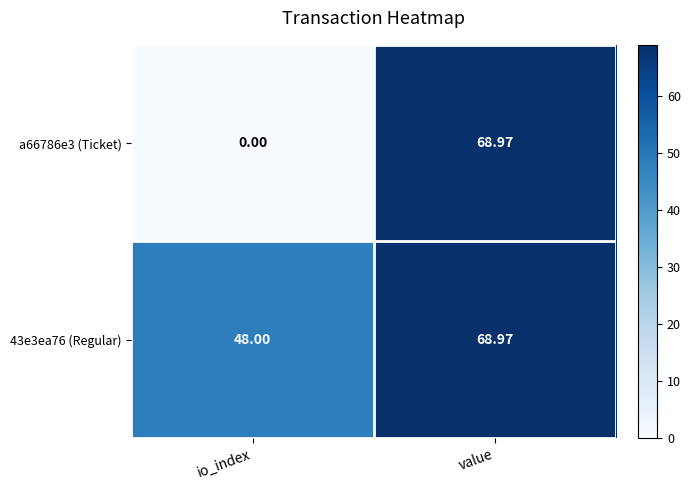

Rank the series at io_index from highest to lowest value.

43e3ea76 (Regular), a66786e3 (Ticket)